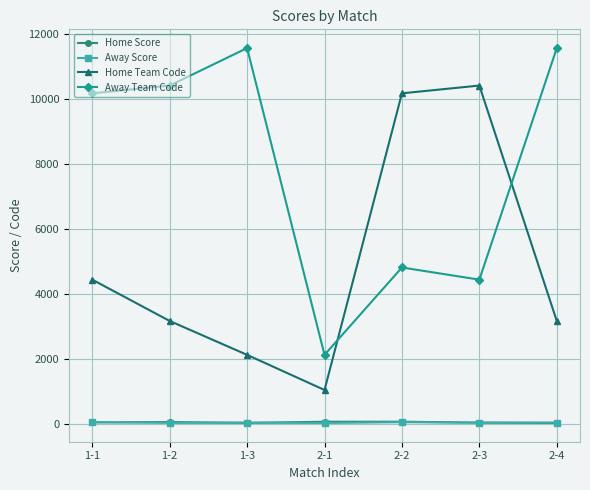

Where is the first local maximum for Away Team Code?

1-3